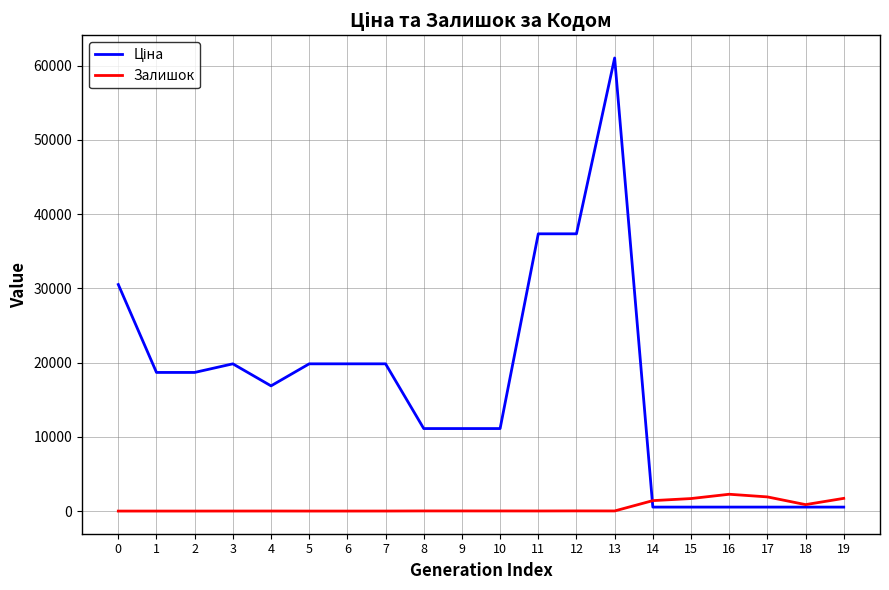

True or false: Залишок has more than 2 points higher than both neighbors.

True